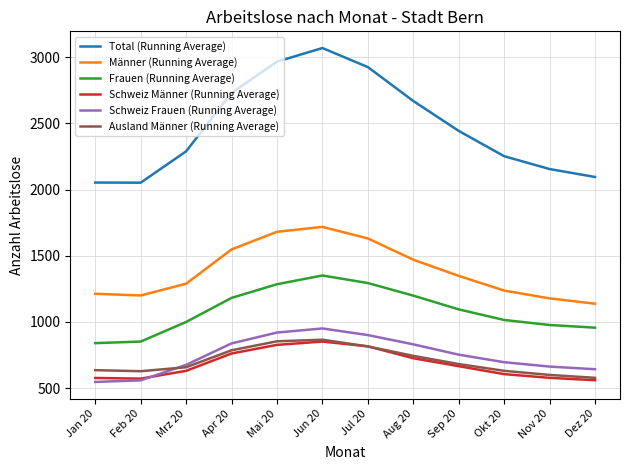

What are all the series names shown in the legend?

Total (Running Average), Männer (Running Average), Frauen (Running Average), Schweiz Männer (Running Average), Schweiz Frauen (Running Average), Ausland Männer (Running Average)